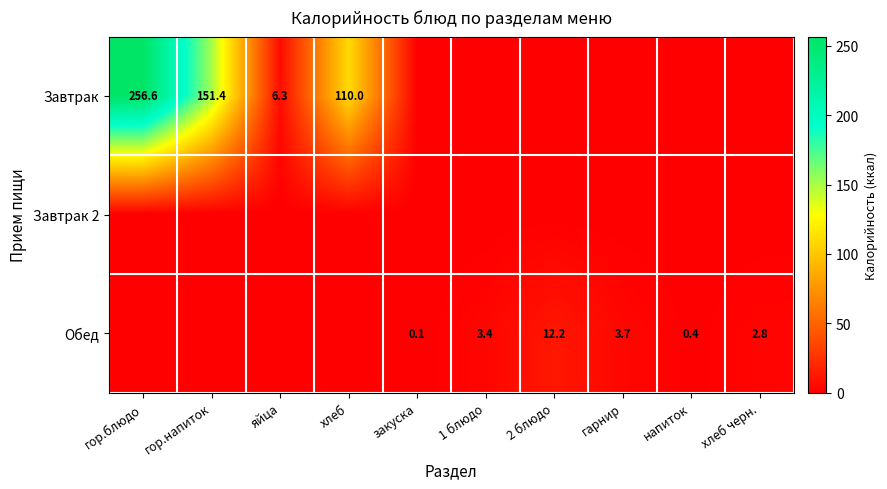

True or false: Обед has a value of 3.7 at гарнир.

True